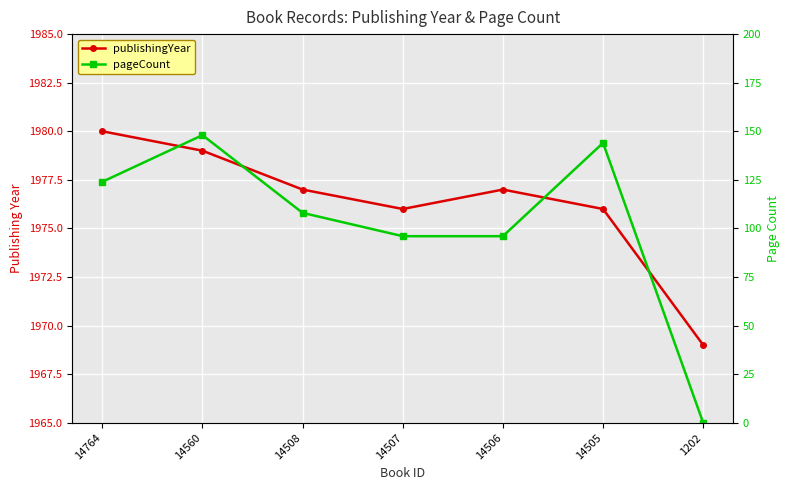

True or false: pageCount has more than 0 points higher than both neighbors.

True